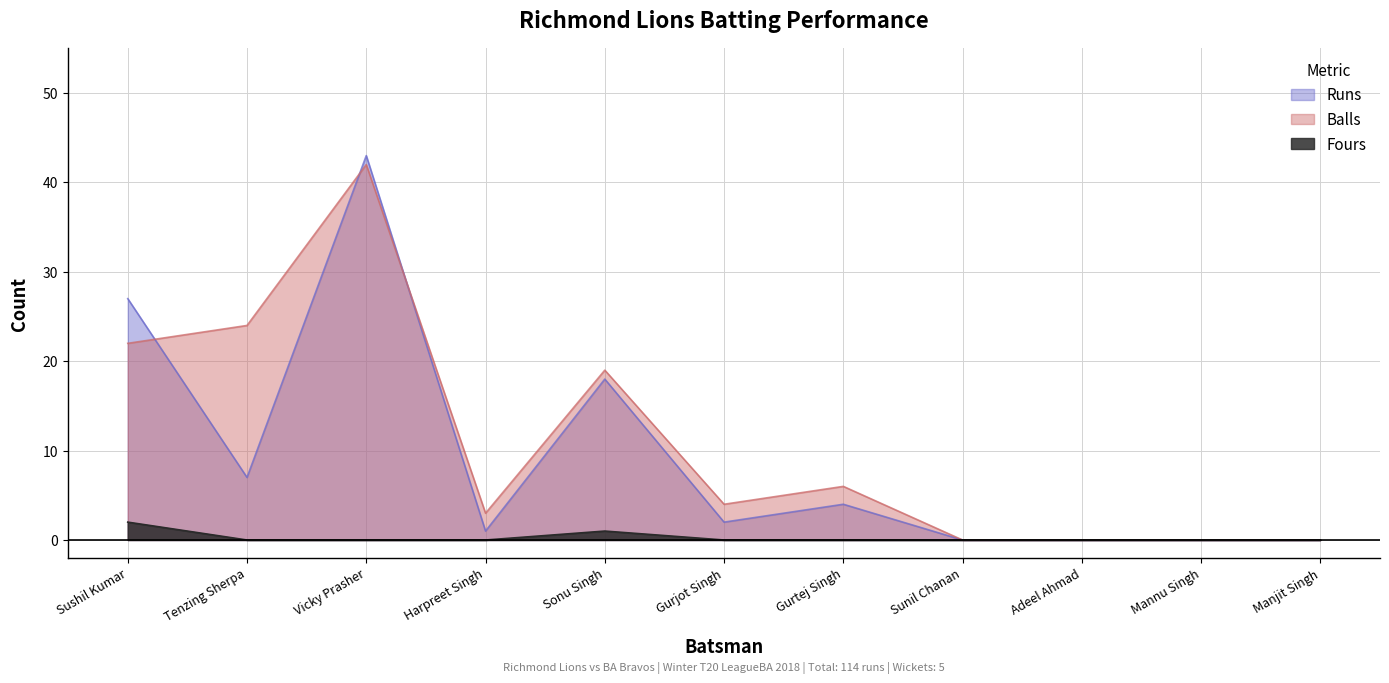

True or false: Balls has a value of 0 at Sunil Chanan.

True